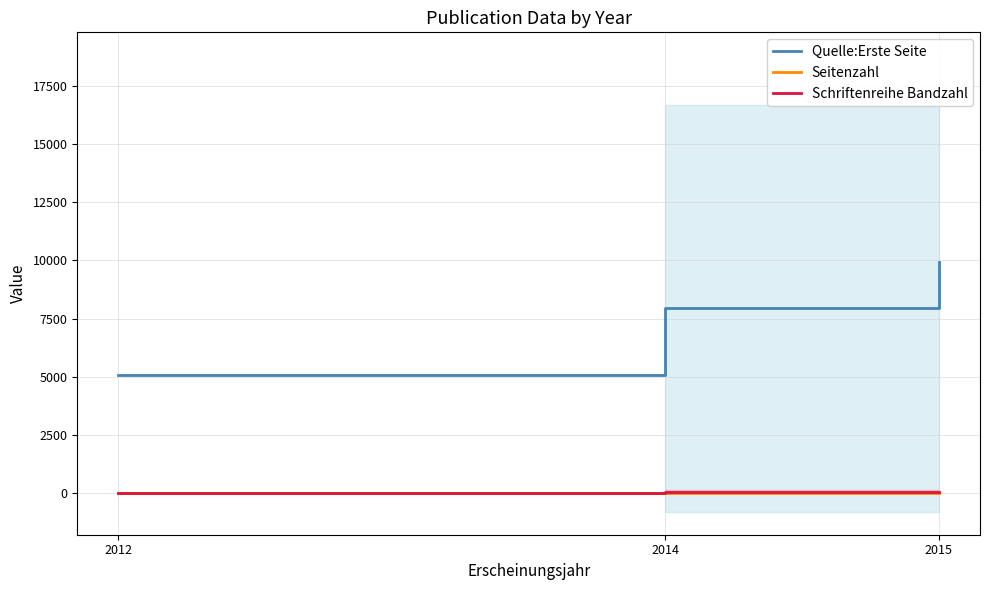

Between 2014 and 2015, which series saw the biggest shift?

Quelle:Erste Seite